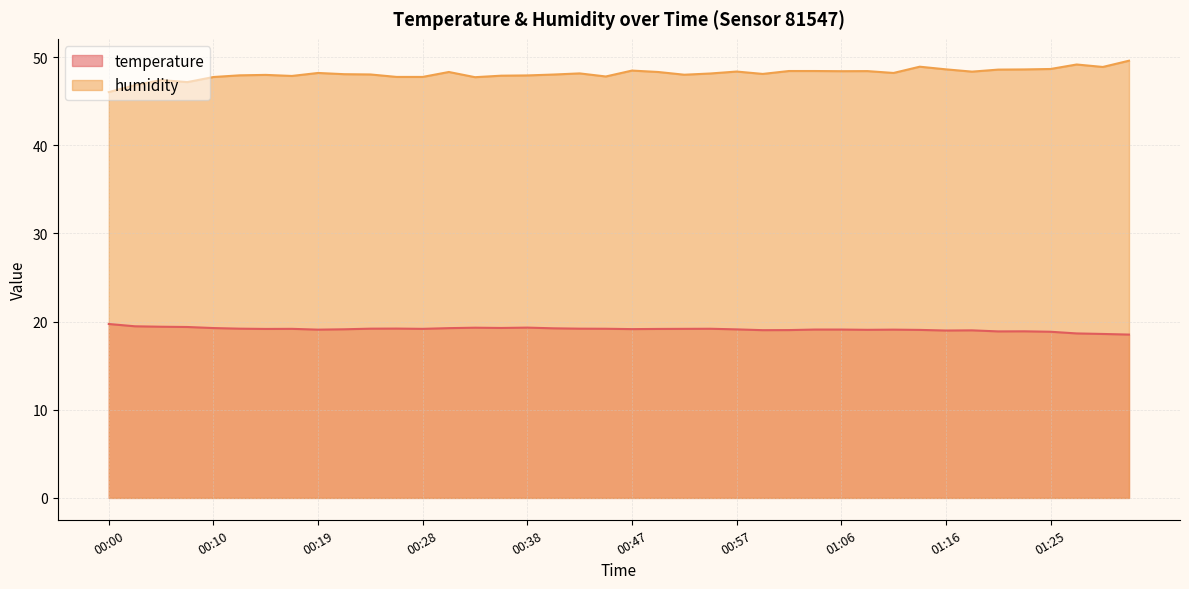

What is the difference between the highest and lowest values at 00:24?

28.8